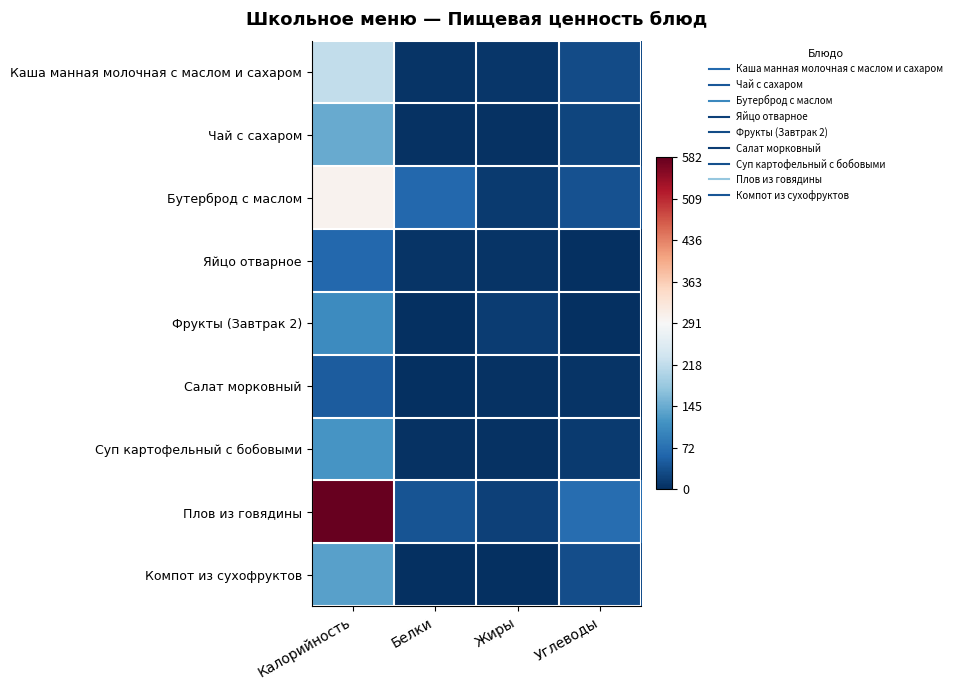

What is the total value across all series at Калорийность?

1722